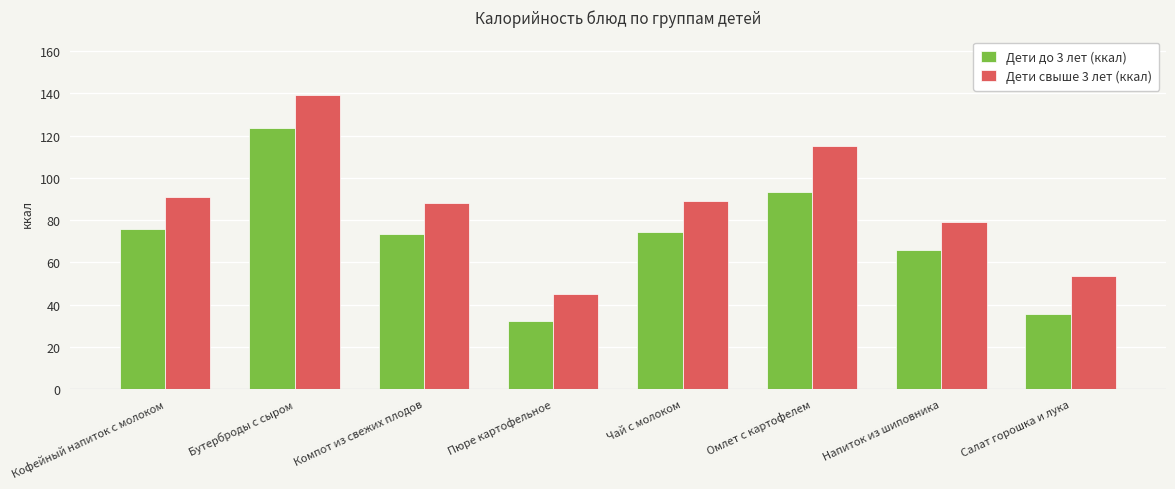

How many categories are shown in the chart?

8